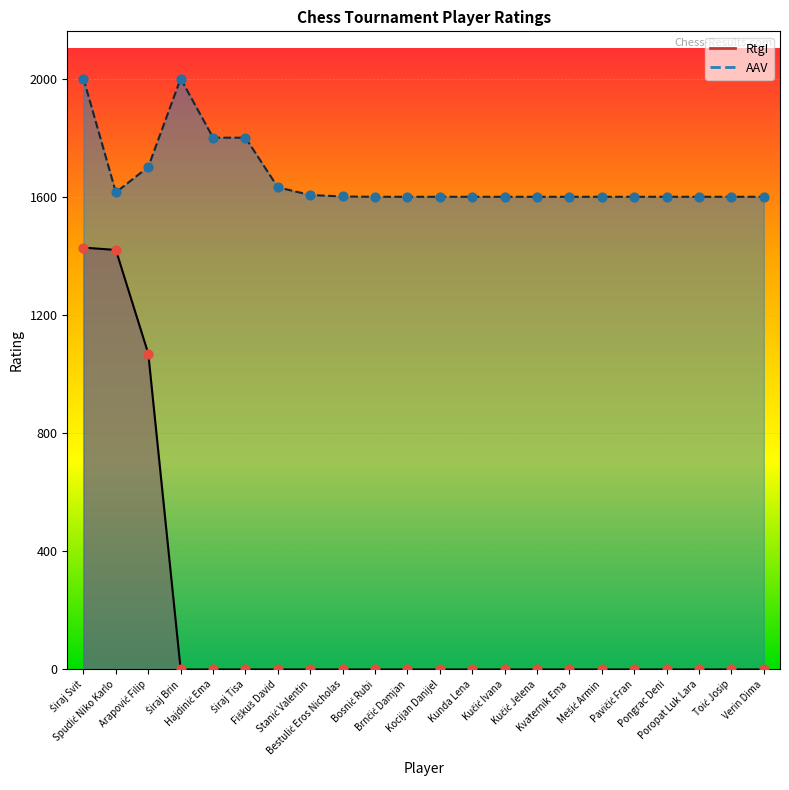

Which series reaches the maximum Y coordinate?

AAV